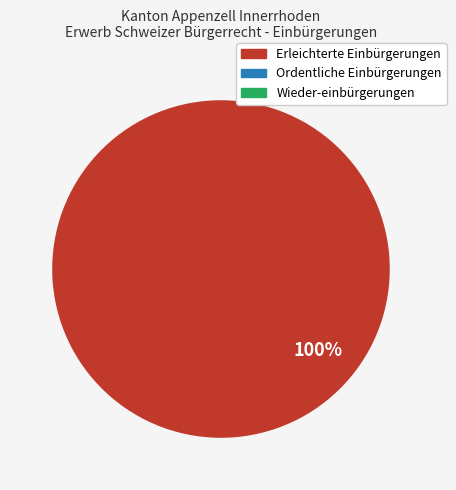

To the nearest percent, what is the average slice percentage?

33%